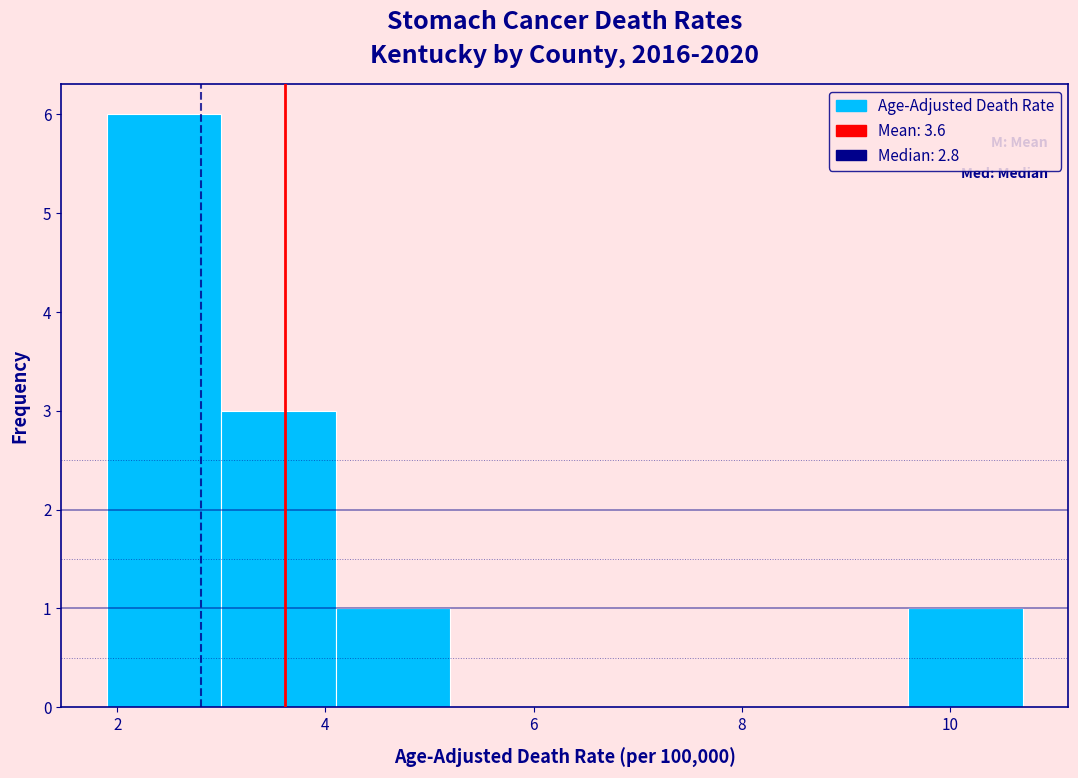

Over which range of the x-axis is the bar tallest?

1.9 to 3.0